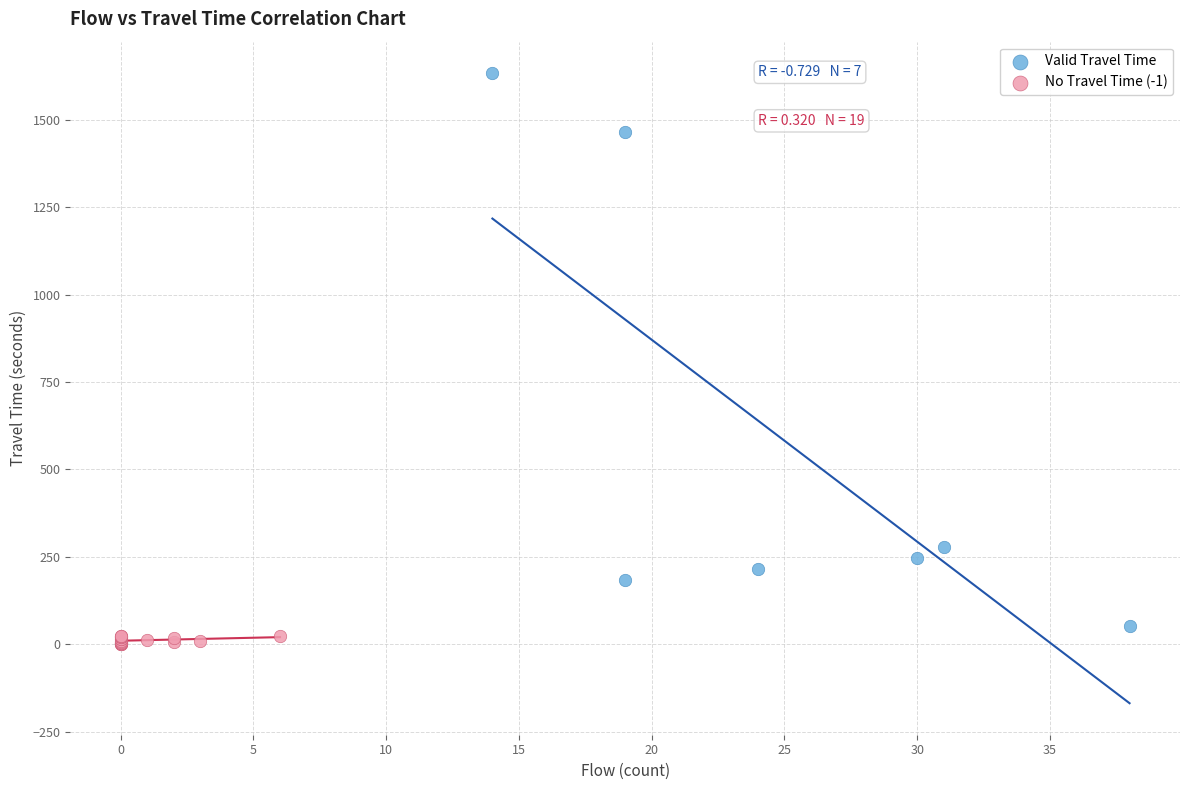

Which series reaches the maximum Y coordinate?

Valid Travel Time